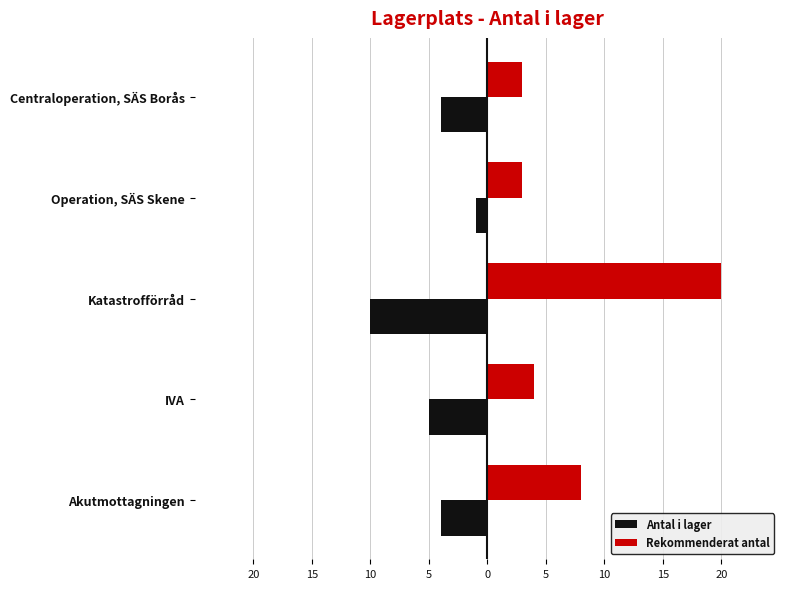

List the series in order of their peak value, highest first.

Rekommenderat antal, Antal i lager